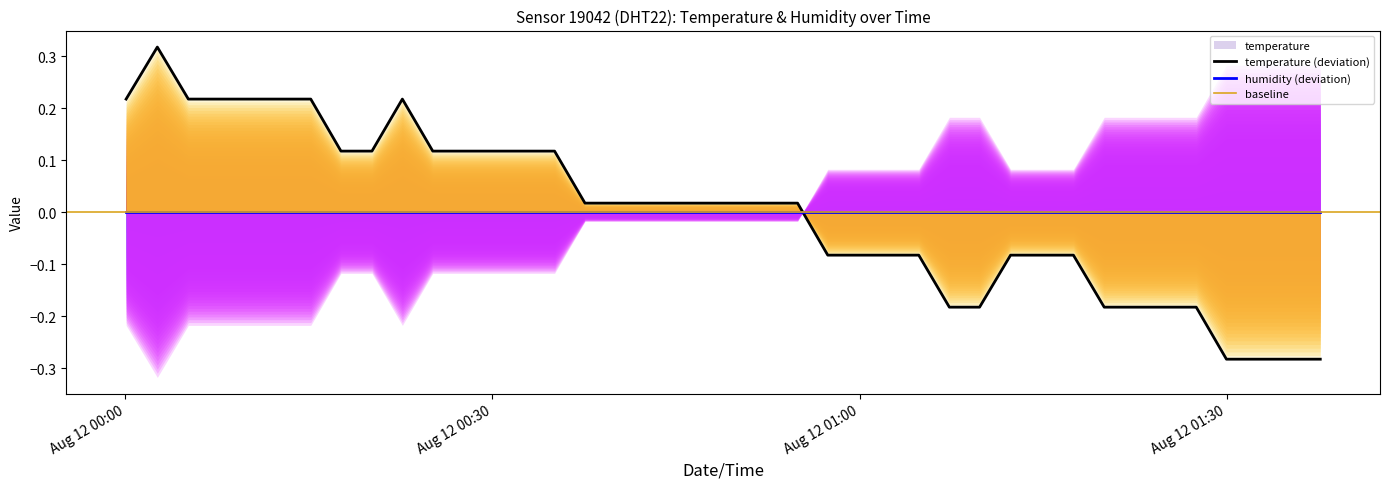

Reading left to right, extract all data points from this chart.

0.2	0.3	0.2	0.2	0.2	0.2	0.2	0.1	0.1	0.2	0.1	0.1	0.1	0.1	0.1	0.0	0.0	0.0	0.0	0.0	0.0	0.0	0.0	-0.1	-0.1	-0.1	-0.1	-0.2	-0.2	-0.1	-0.1	-0.1	-0.2	-0.2	-0.2	-0.2	-0.3	-0.3	-0.3	-0.3